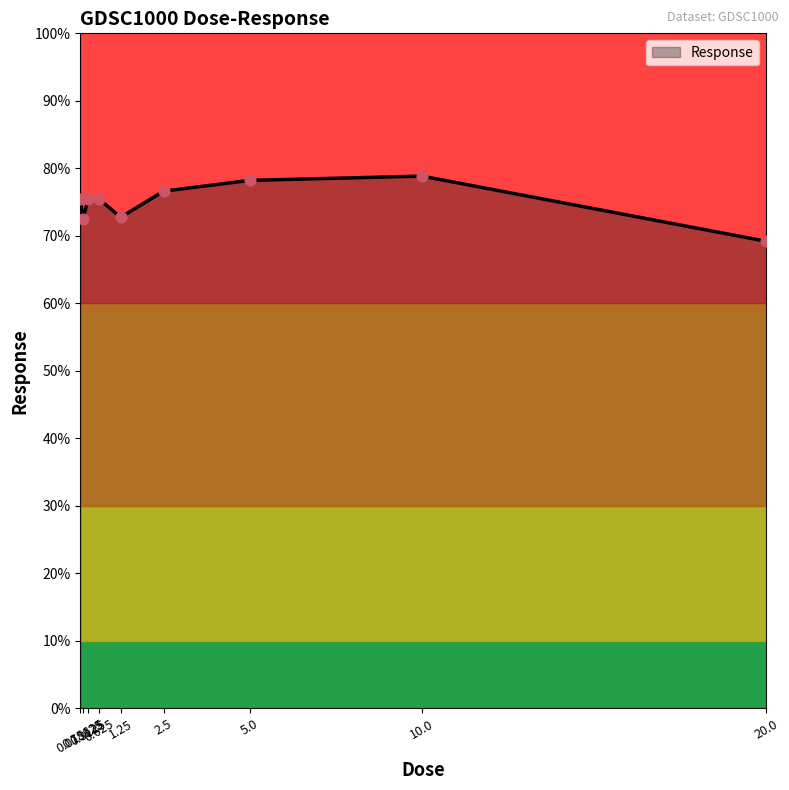

What is the change in value from 0.625 to 5.0?

+2.8